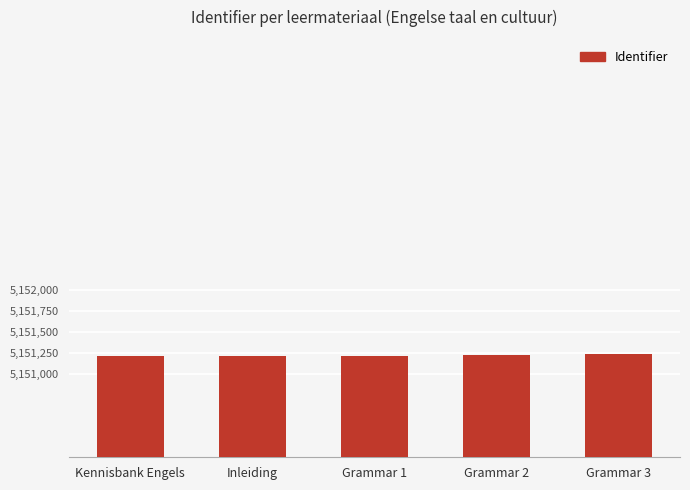

What is the approximate value at Kennisbank Engels?

5151208